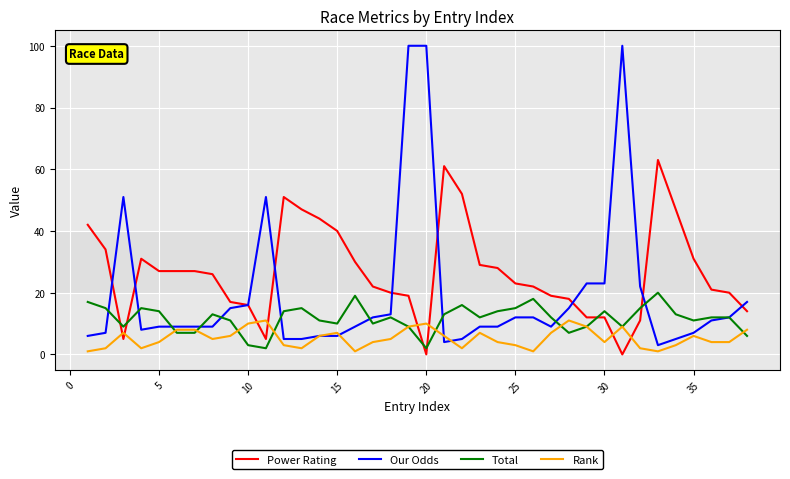

What is the maximum value for Power Rating?

63